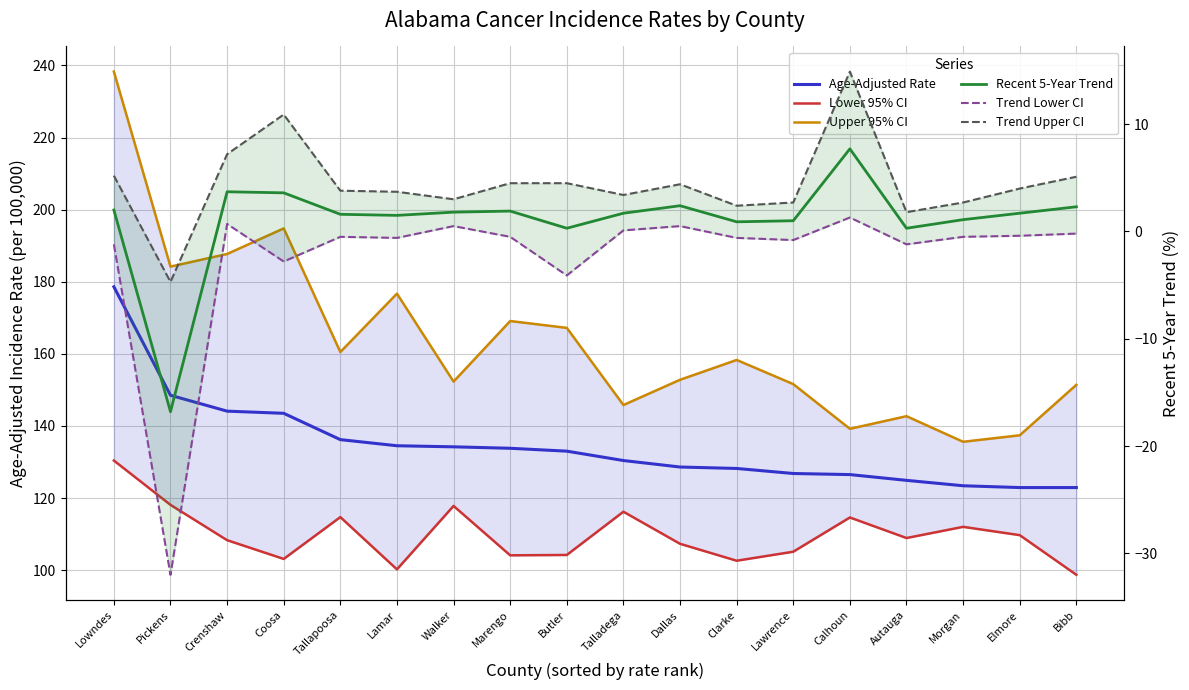

Between Marengo and Walker, which is larger?

Walker